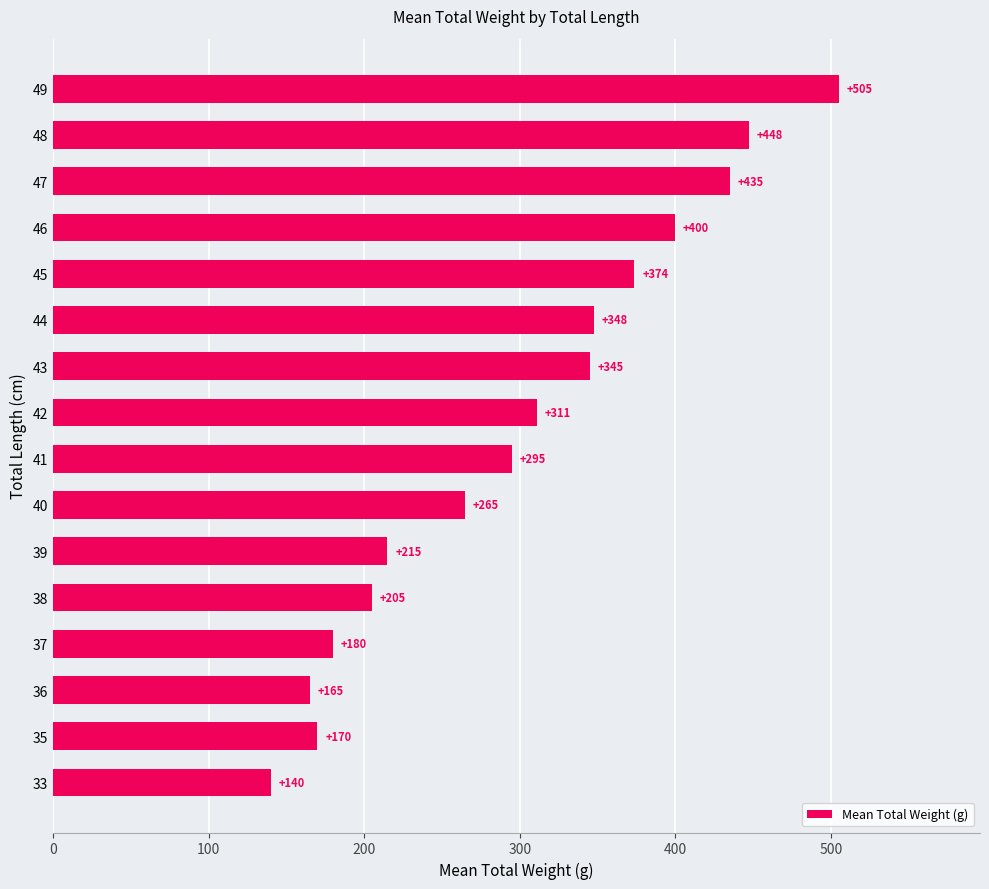

Read the value at 41.

295.0